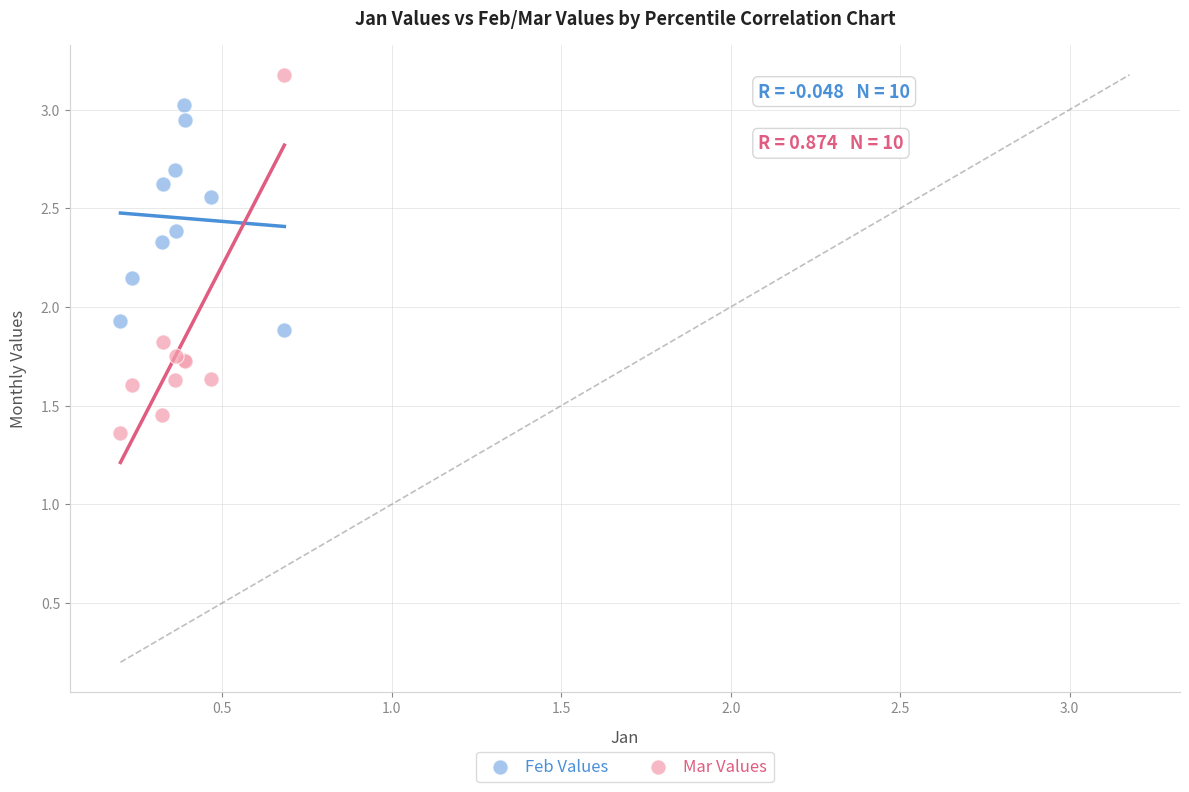

Which series contains the highest Y value?

Mar Values